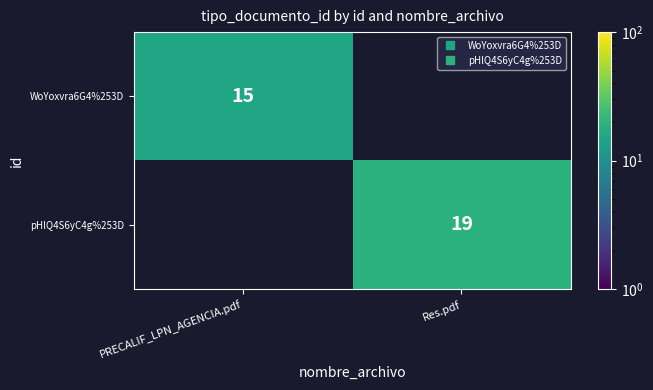

What is the average value of the WoYoxvra6G4%253D series?

8